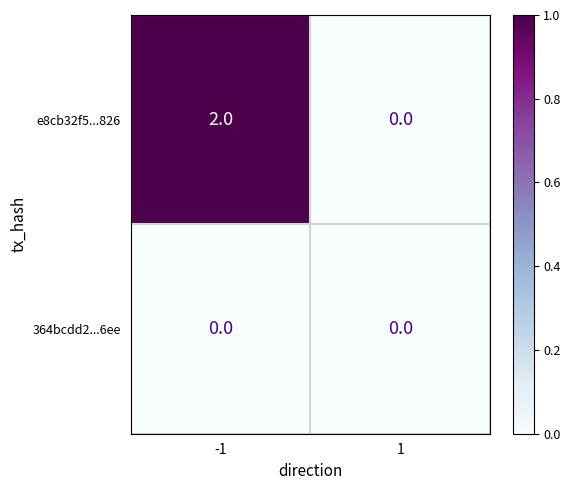

Reading left to right, transcribe all the data shown in this chart.

e8cb32f5...826: 2	0
364bcdd2...6ee: 0	0